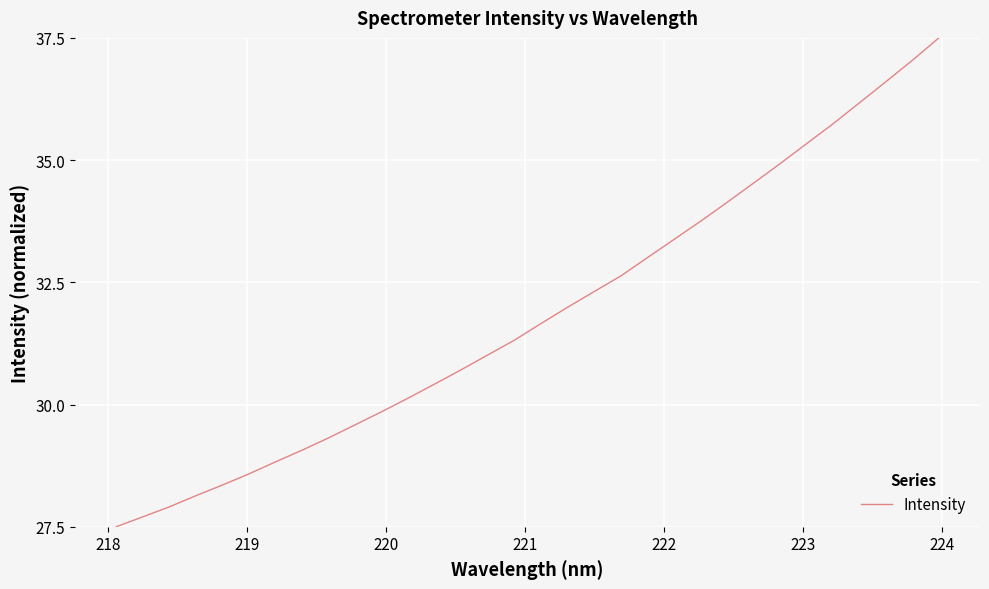

What is the minimum value shown in the chart?

27.5